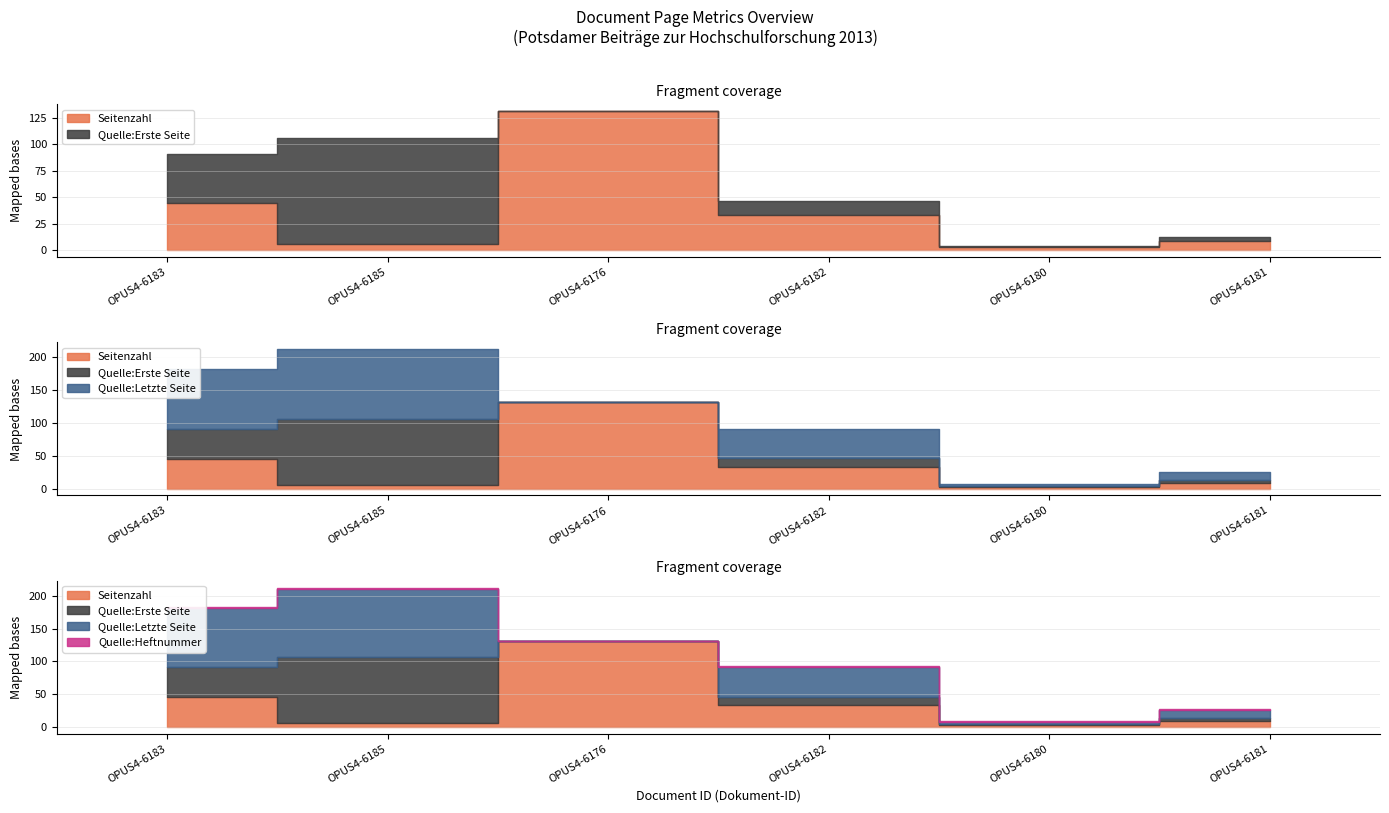

Rank the series by their maximum value, from lowest to highest.

Quelle:Heftnummer, Quelle:Erste Seite, Quelle:Letzte Seite, Seitenzahl